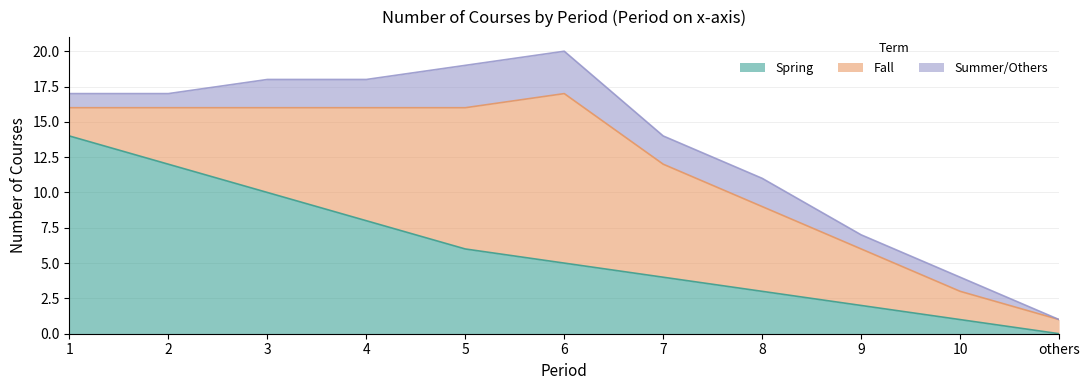

Reading left to right, transcribe all the data shown in this chart.

Spring: 14	12	10	8	6	5	4	3	2	1	0
Fall: 2	4	6	8	10	12	8	6	4	2	1
Summer/Others: 1	1	2	2	3	3	2	2	1	1	0